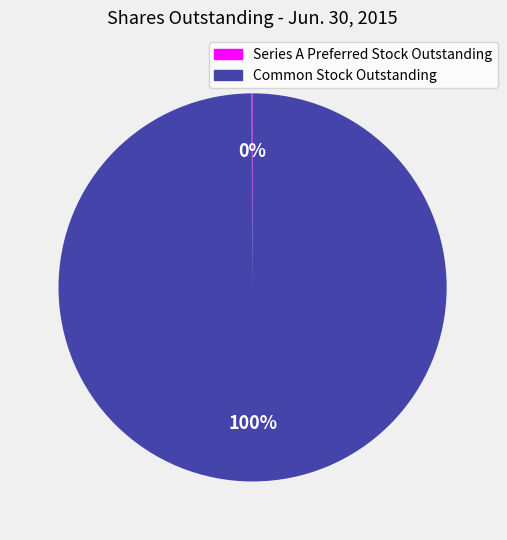

What is the largest slice in the pie chart?

Common Stock Outstanding